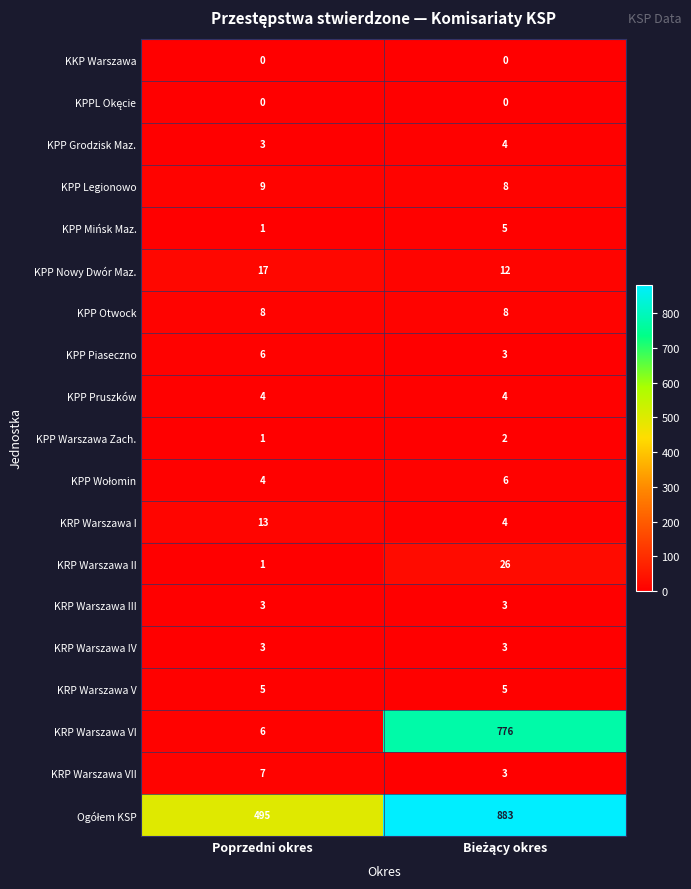

What is the lowest value of the KPP Grodzisk Maz. series?

3